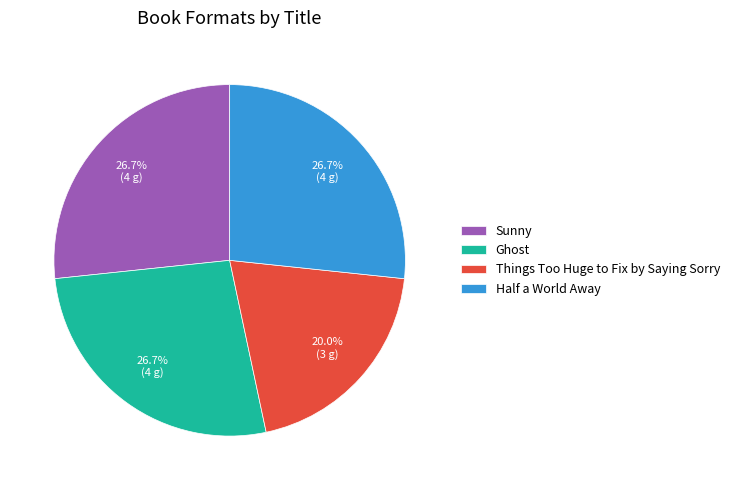

What portion of the pie excludes Things Too Huge to Fix by Saying Sorry?

80.0%